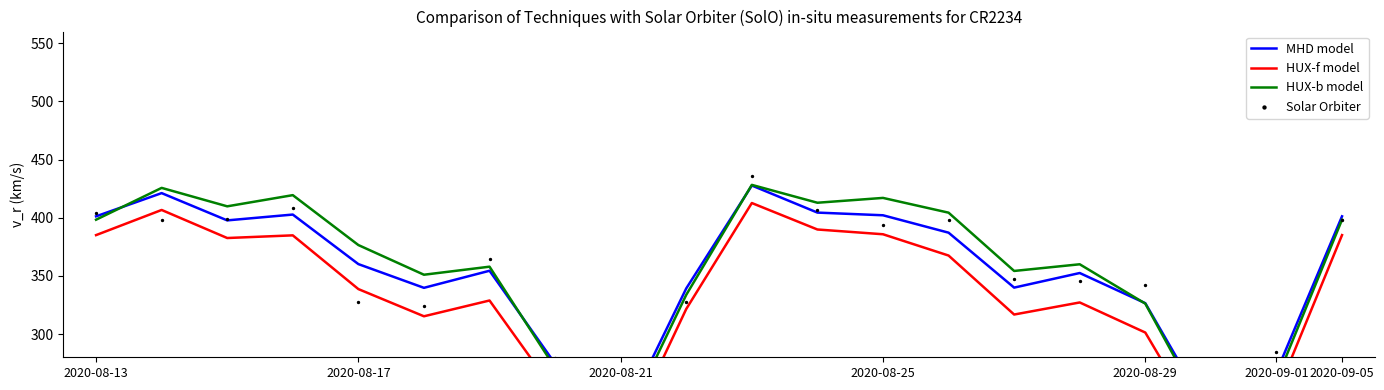

What are all the series names shown in the legend?

MHD model, HUX-f model, HUX-b model, Solar Orbiter